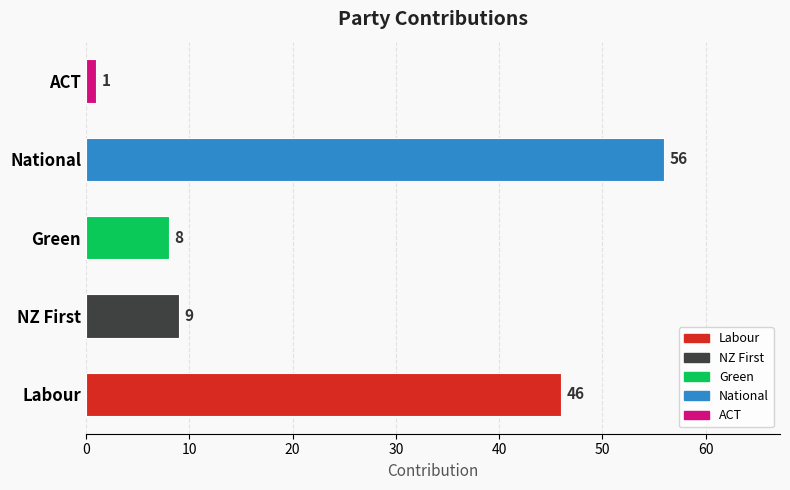

Reading bottom to top, extract all data points from this chart.

46	9	8	56	1